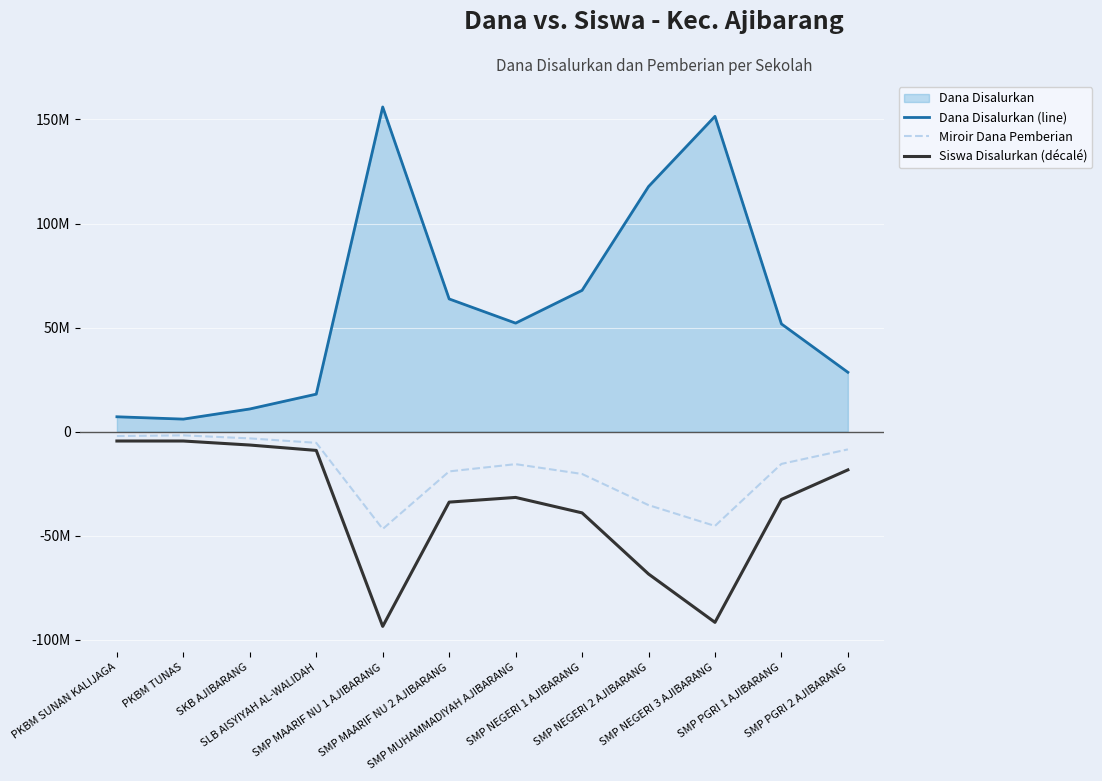

Which label corresponds to the largest value in the chart?

SMP MAARIF NU 1 AJIBARANG